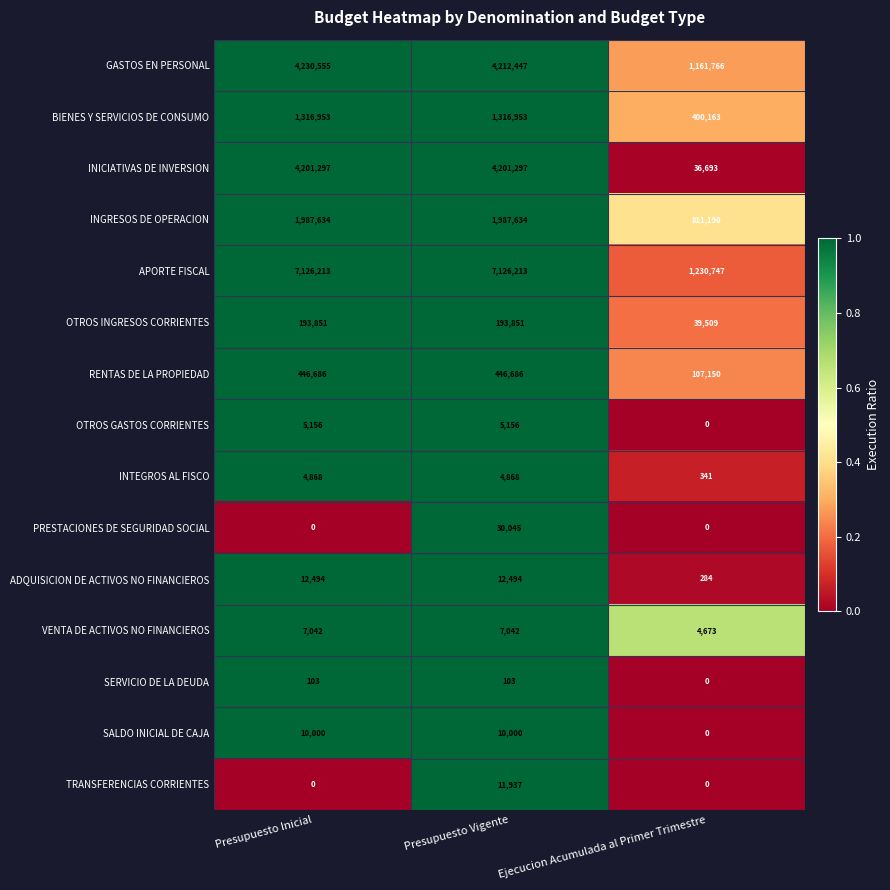

The value of ADQUISICION DE ACTIVOS NO FINANCIEROS at Presupuesto Inicial is 12494. True or false?

True